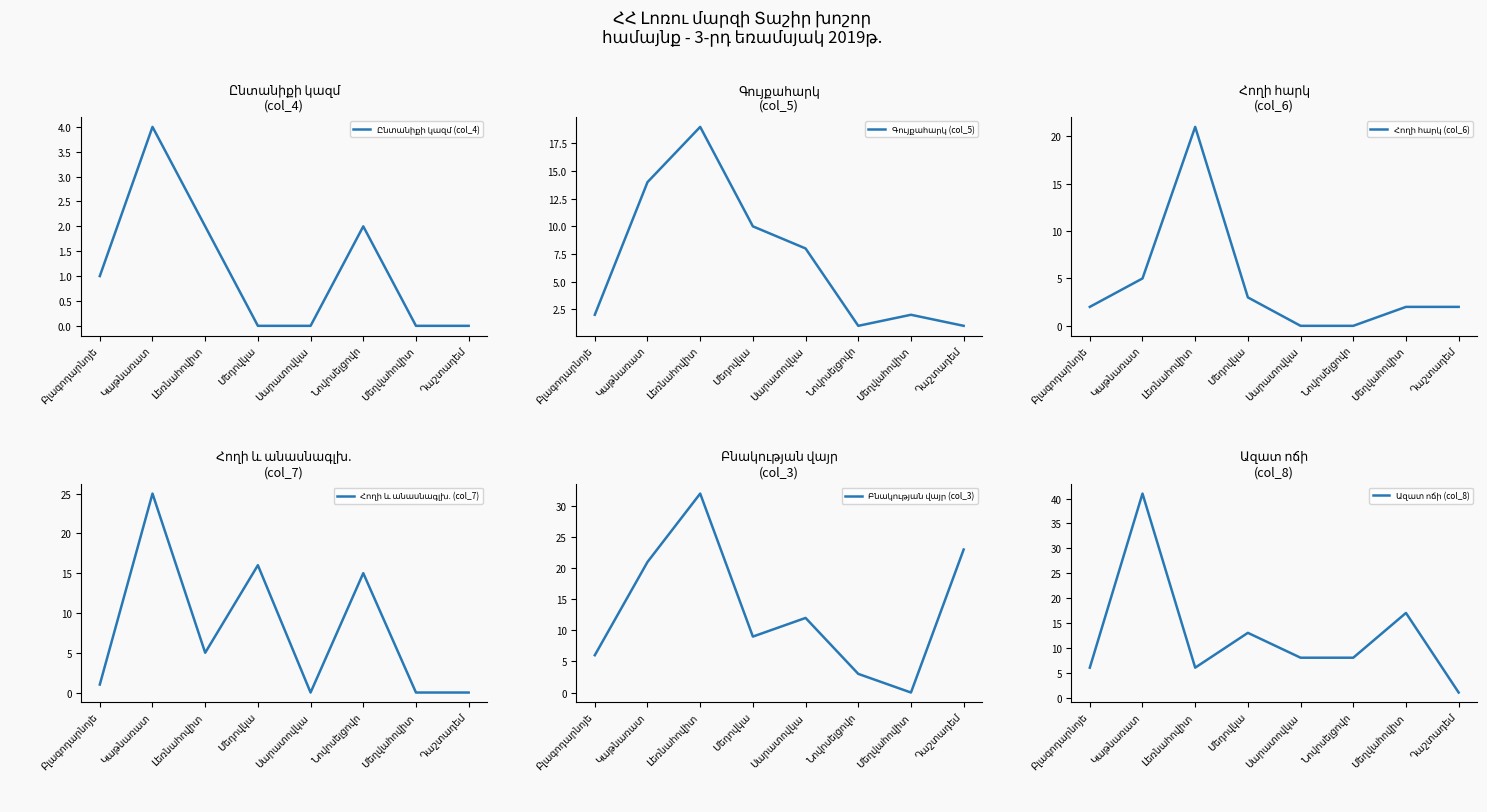

What position from the left is Դաշտադեմ?

8